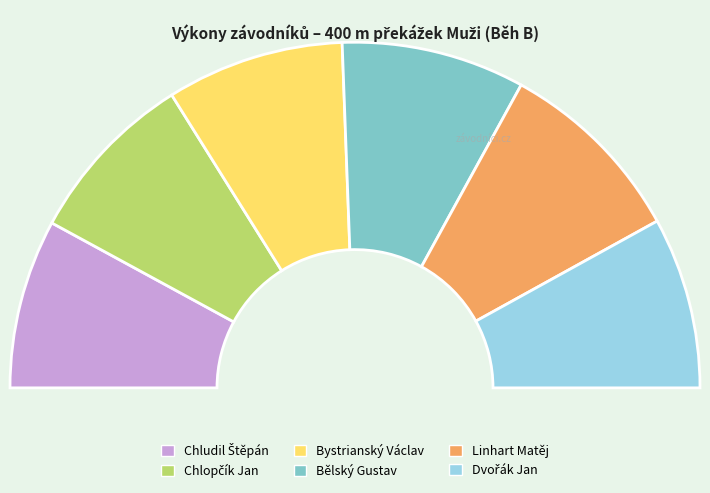

Which slice is the smallest?

Chludil Štěpán